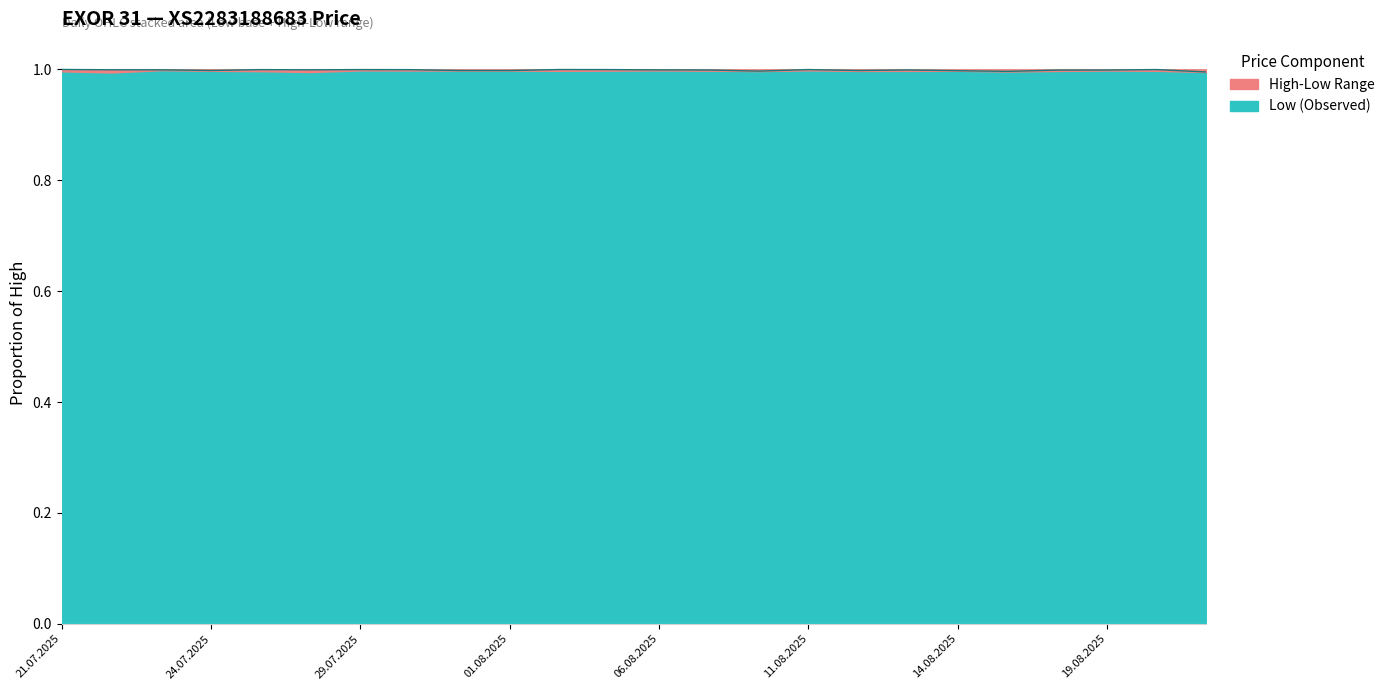

How many interior local valleys (lower than both neighbors) does the data have?

5